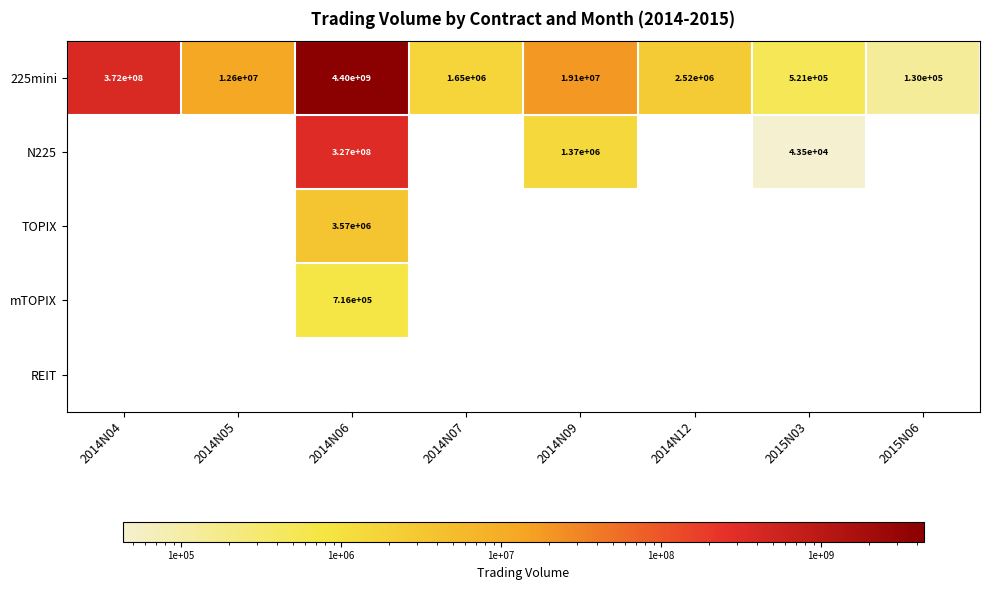

Which has a higher value, 2015N03 or 2014N07?

2014N07